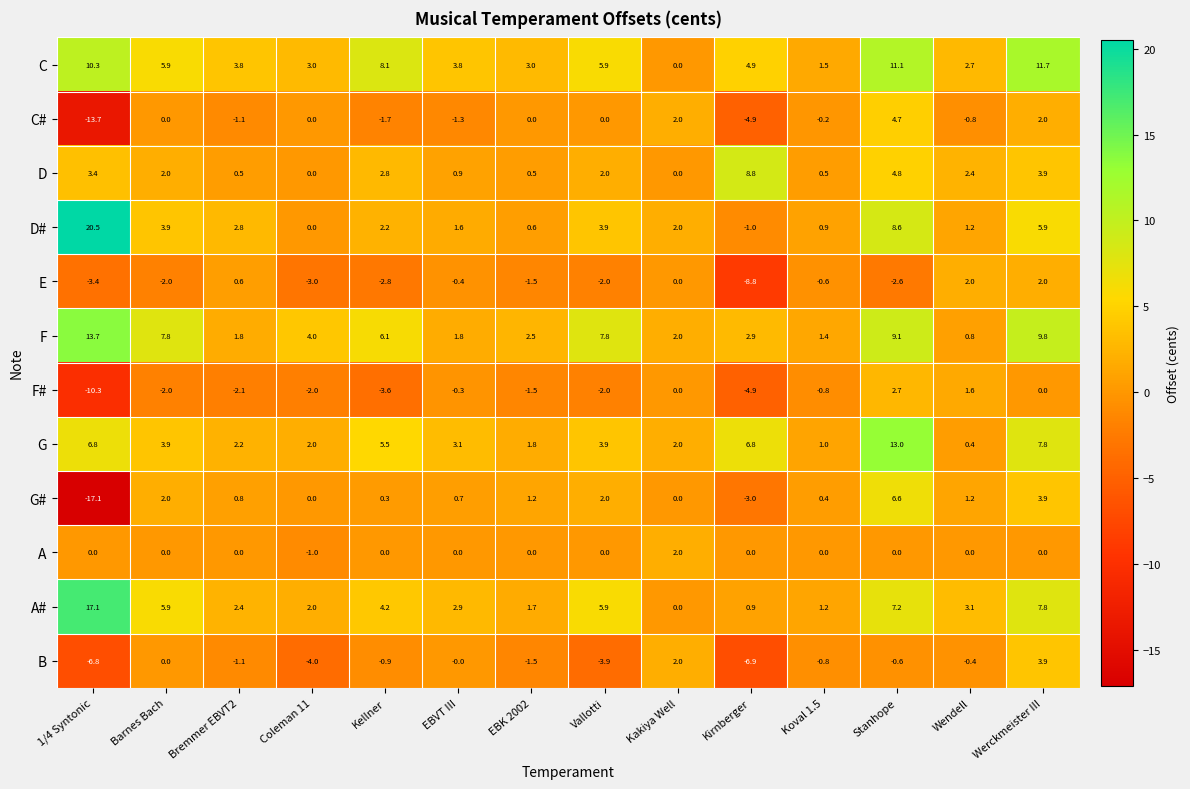

What is the difference between the maximum and second lowest values in the C# series?

9.6